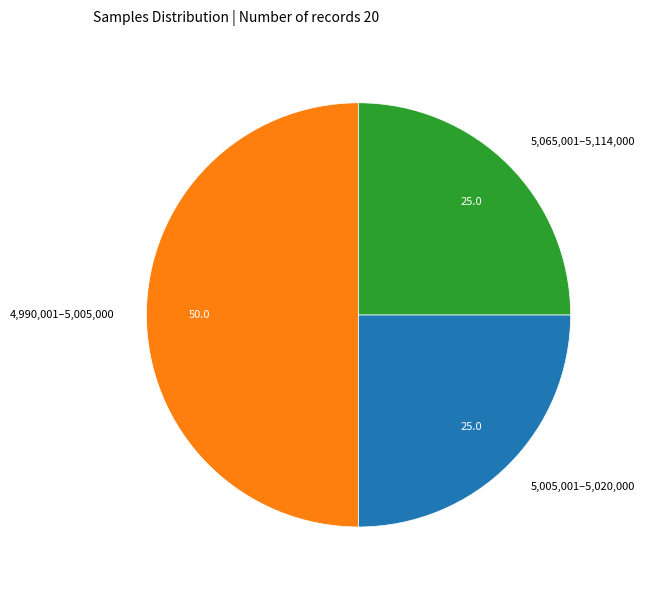

What is the ratio of the value at 4,990,001–5,005,000 to the value at 5,005,001–5,020,000?

2.0